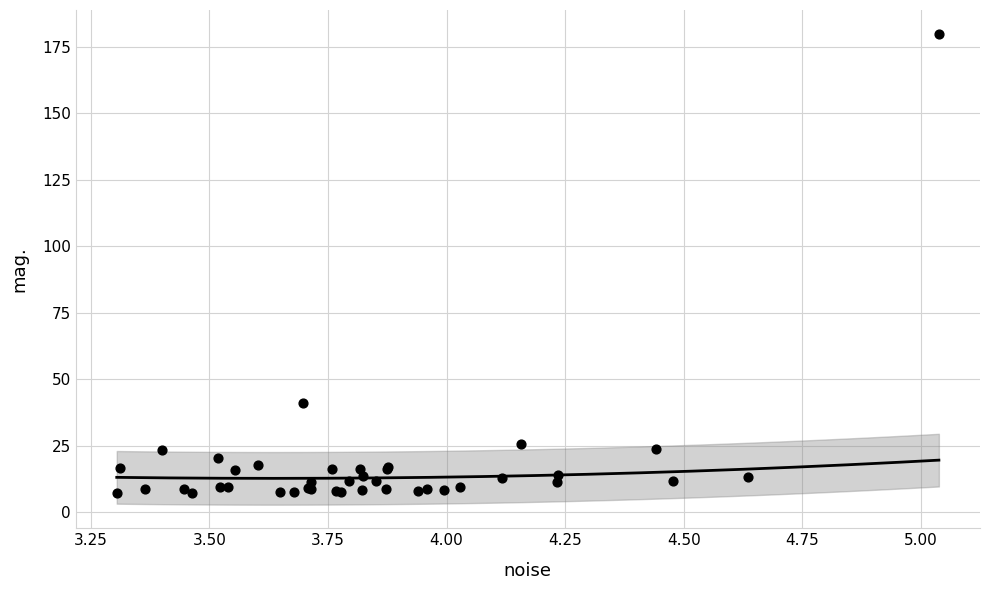

What Y value in the scatter plot is closest to 93?

41.2